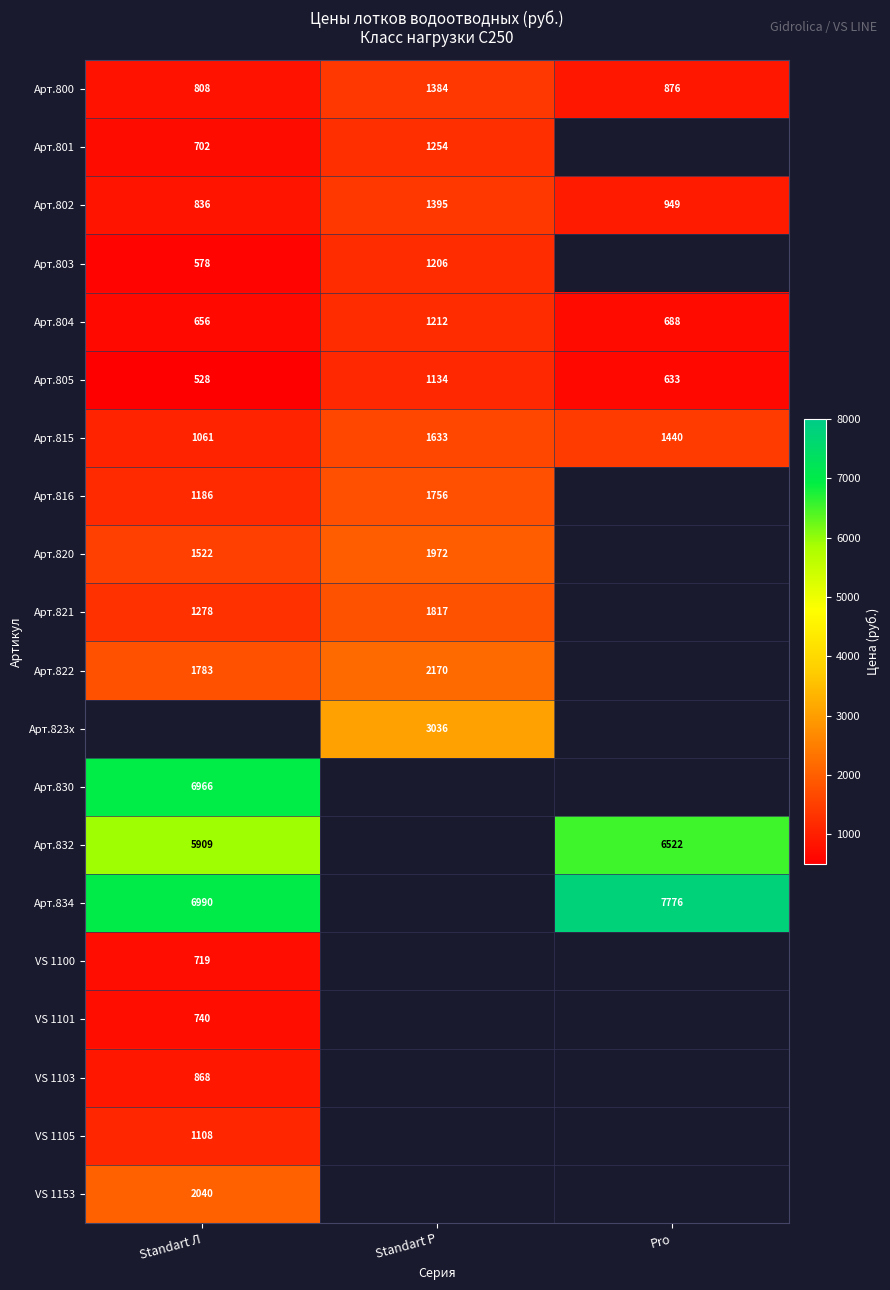

What is the sum of the Арт.805 values at Standart P and Standart Л?

1662